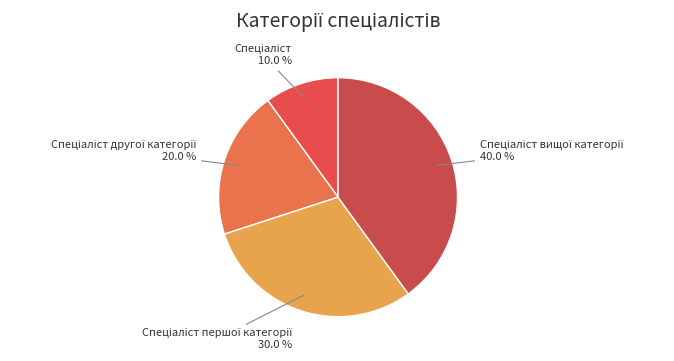

Is there a majority slice in this chart?

No